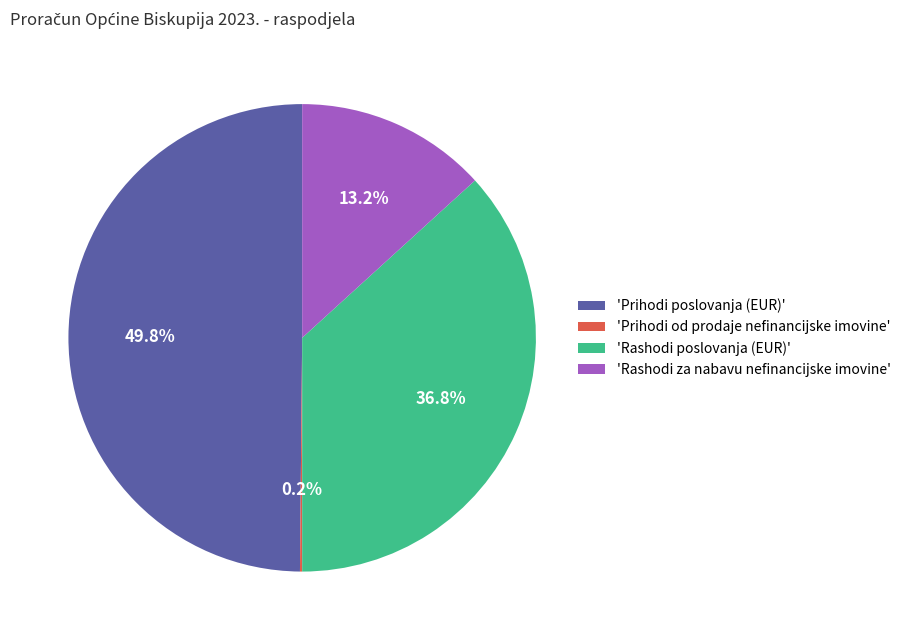

Is 'Rashodi za nabavu nefinancijske imovine' the majority of the pie?

No